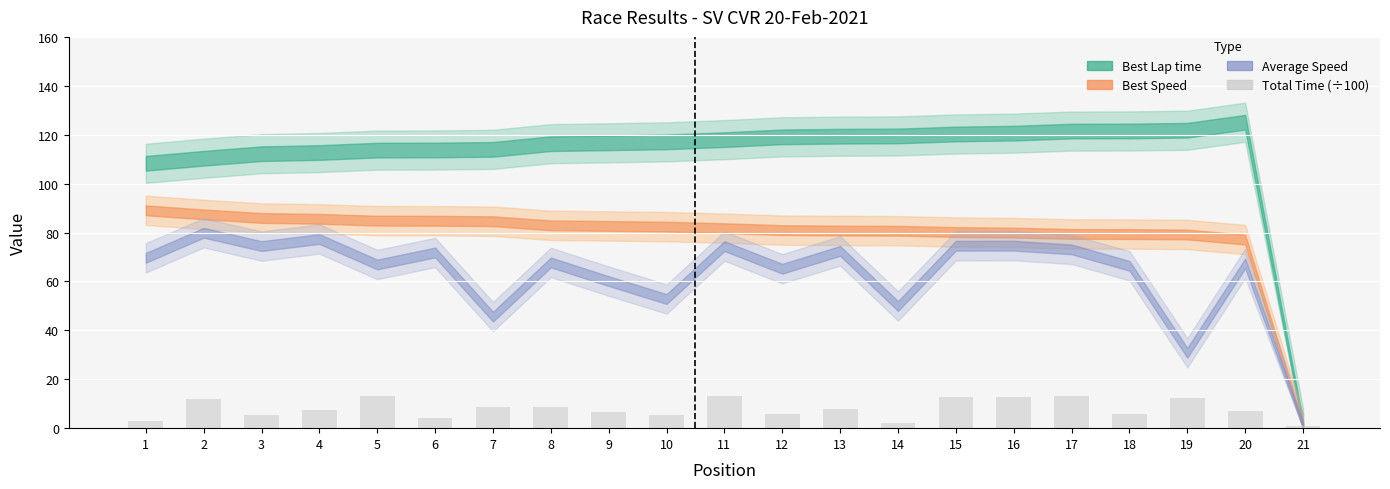

What is the sum of all values?

167.7